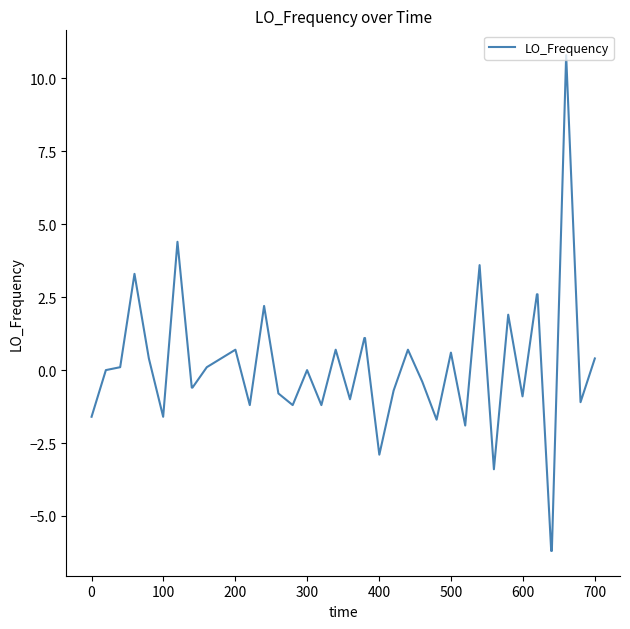

What is the difference between the maximum and minimum values?

17.0